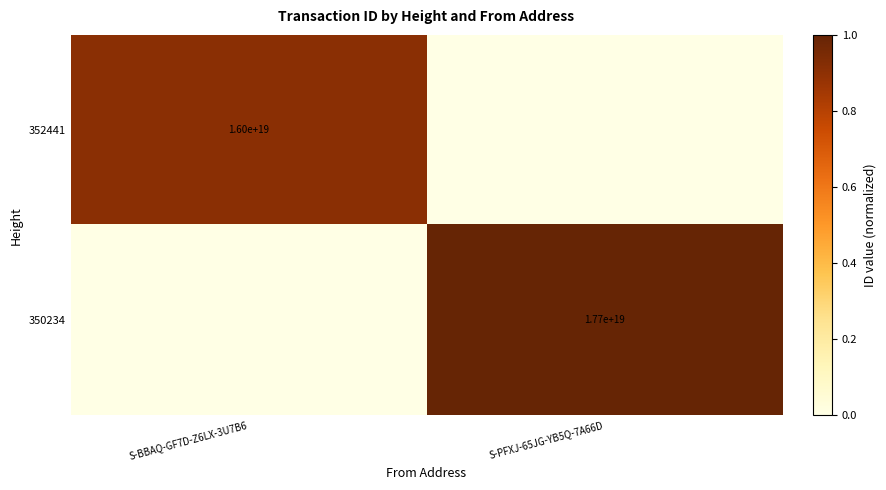

The value of 352441 at S-BBAQ-GF7D-Z6LX-3U7B6 is 16000000000000000000. True or false?

True